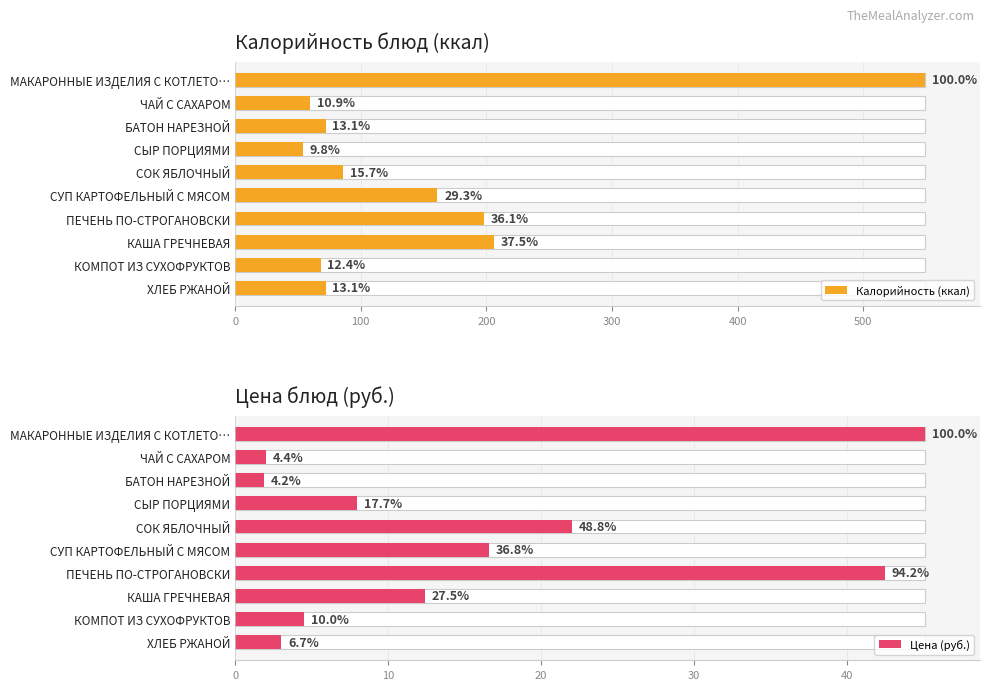

Which series has the widest spread of values?

Калорийность (ккал)